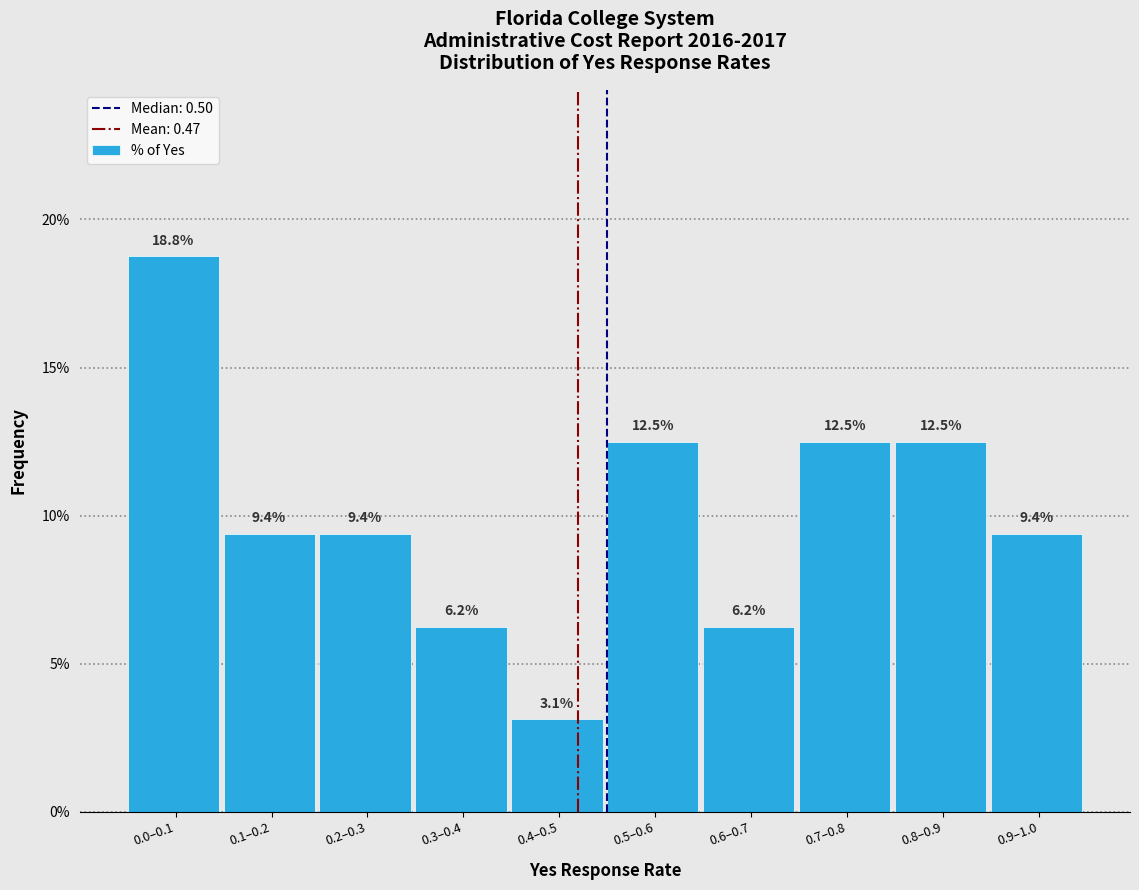

Is it true that the value at 0.3–0.4 is 6.2?

True